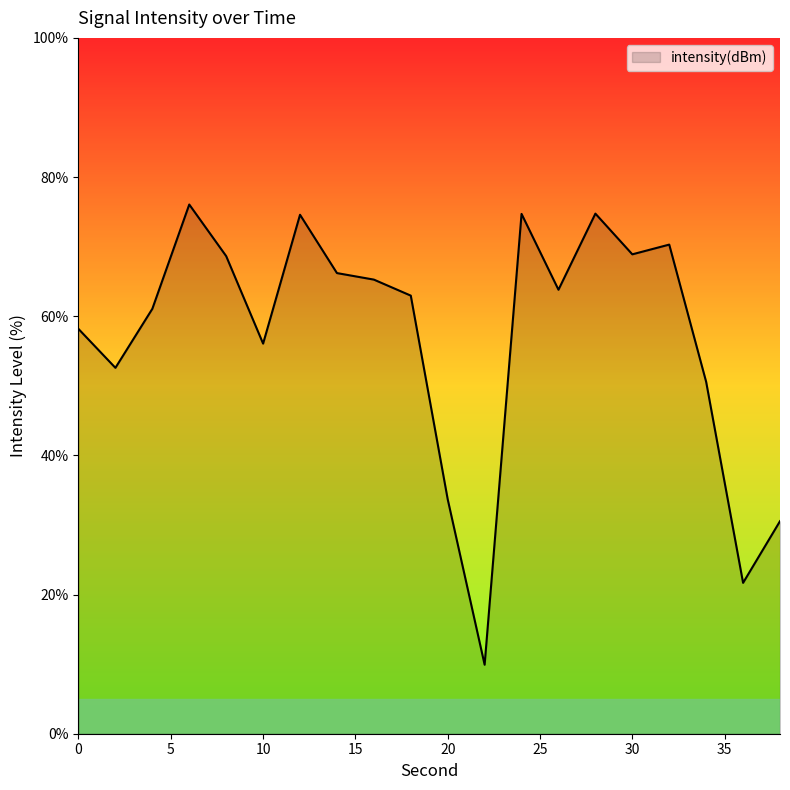

What is the difference between the maximum and minimum values?

66.1